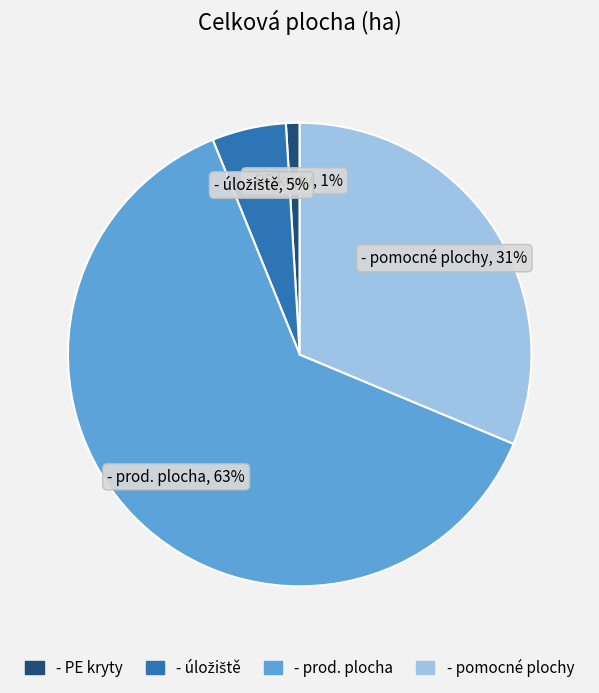

The - PE kryty slice represents 1% of the pie. True or false?

True